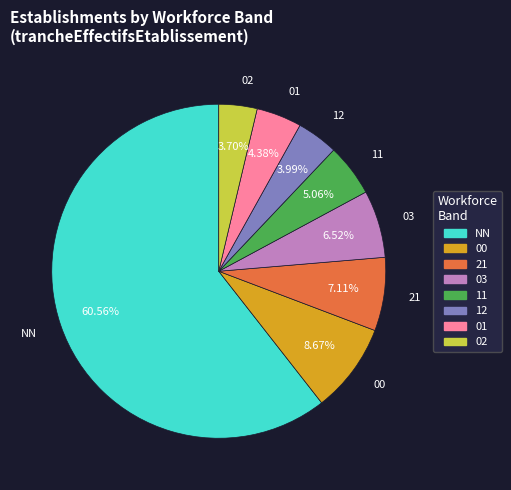

Does any single category account for the majority?

Yes